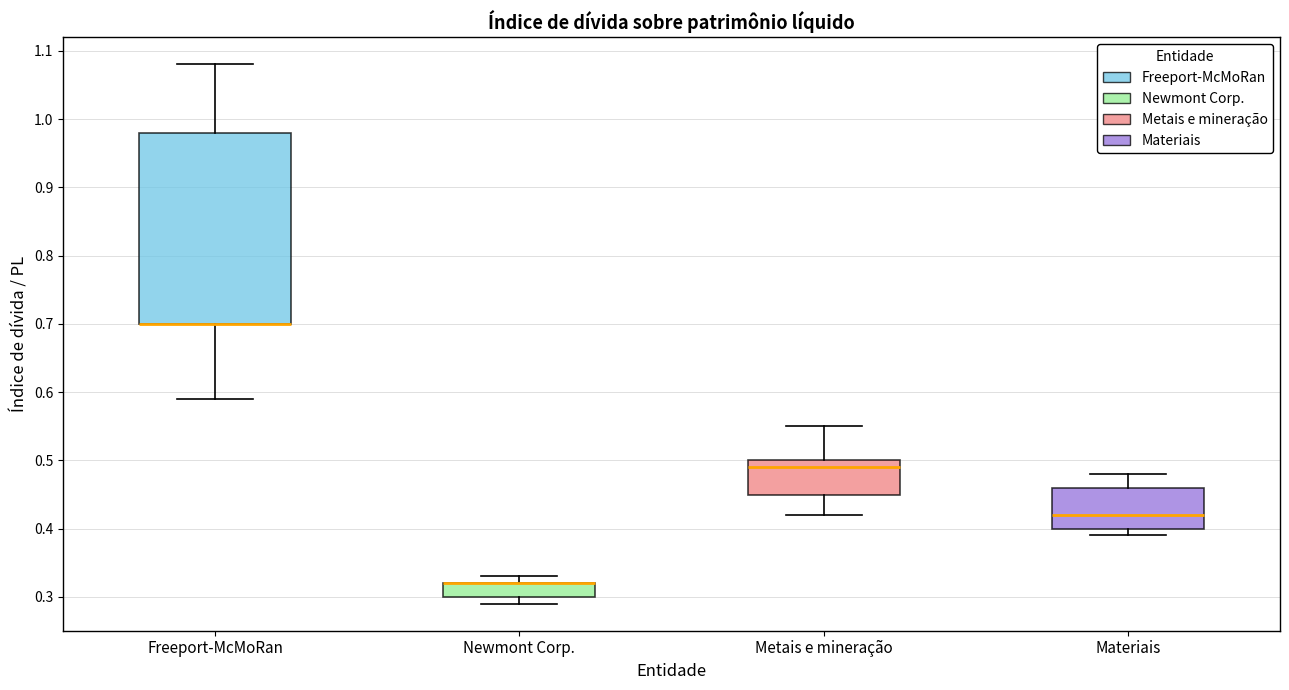

Which box is the tallest, from its lower edge to its upper edge?

Freeport-McMoRan